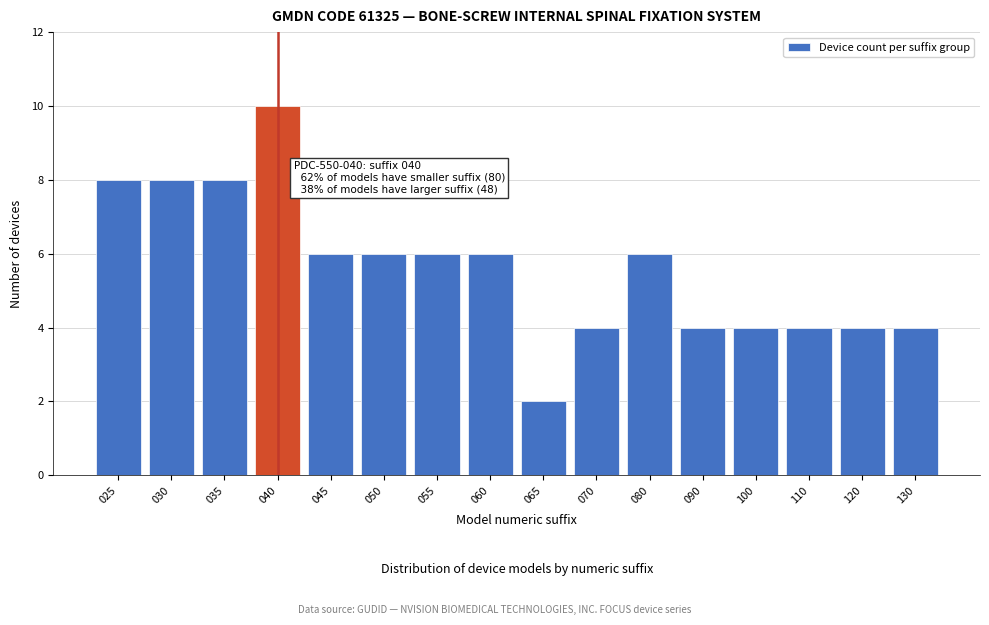

Reading left to right, what are all the values shown in this chart?

025=8	030=8	035=8	040=10	045=6	050=6	055=6	060=6	065=2	070=4	080=6	090=4	100=4	110=4	120=4	130=4